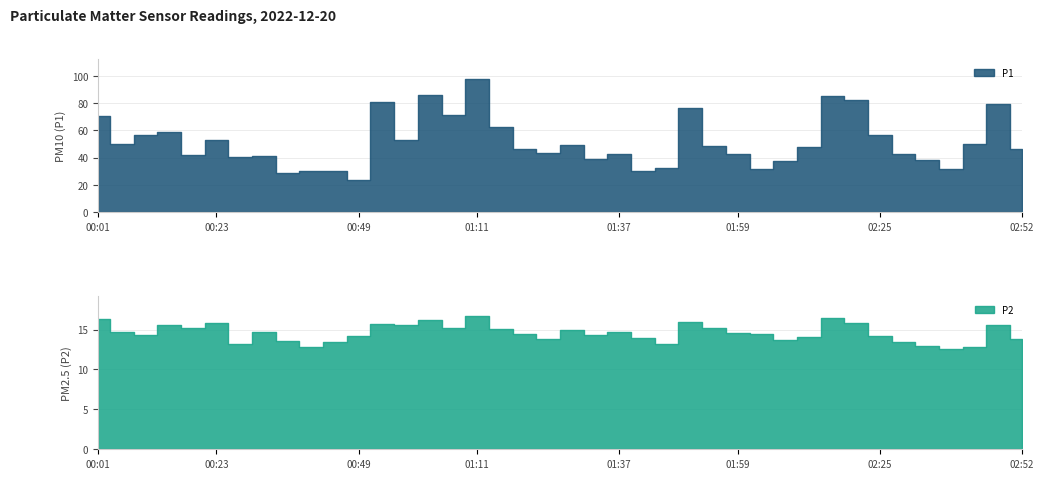

Reading left to right, list all the values displayed in this chart.

P1: 70.5	50.4	56.5	58.9	42.1	52.7	40.7	41.4	28.7	30.6	30.3	23.8	80.6	53.2	85.8	71.3	97.5	62.3	46.5	43.2	49.5	38.8	43.0	30.0	32.2	76.3	48.5	42.9	31.5	37.5	47.6	85.3	82.0	56.7	42.5	38.4	32.0	50.1	79.6	46.5
P2: 16.3	14.8	14.3	15.5	15.2	15.8	13.2	14.7	13.6	12.9	13.4	14.2	15.7	15.6	16.2	15.2	16.7	15.1	14.5	13.8	15.0	14.3	14.7	13.9	13.2	15.9	15.2	14.5	14.5	13.7	14.0	16.4	15.8	14.2	13.4	13.0	12.6	12.8	15.6	13.8